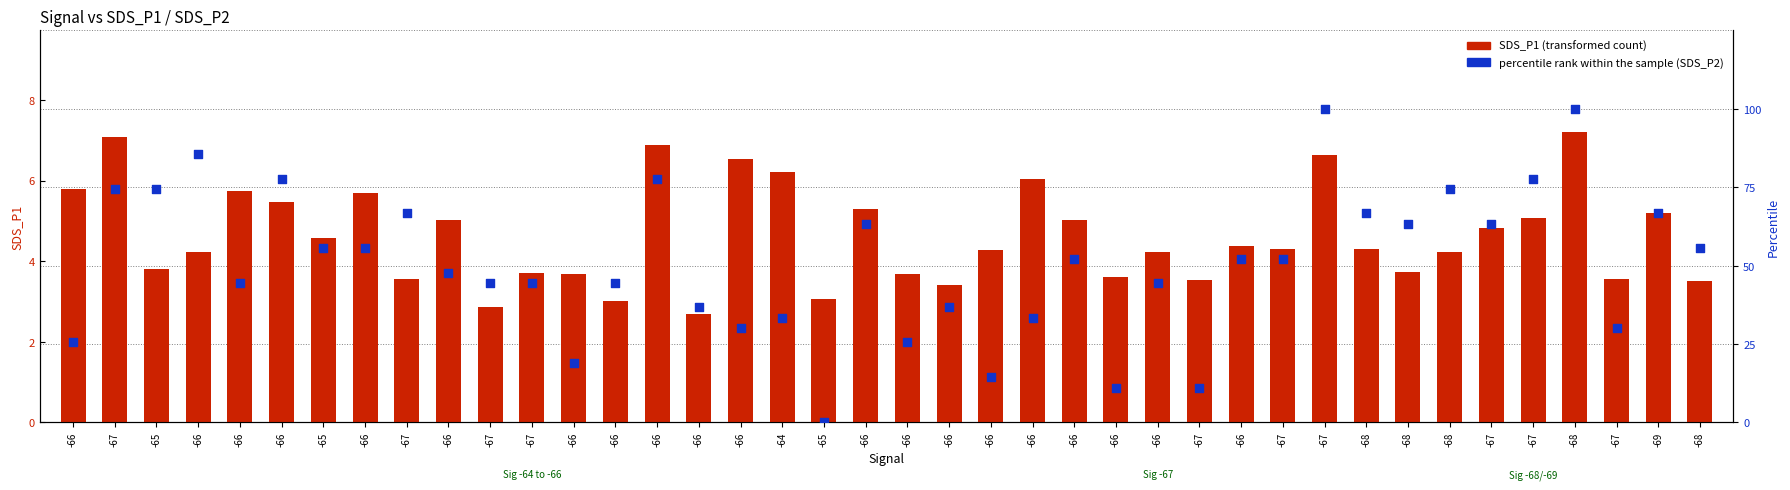

What are all the series names shown in the legend?

SDS_P1 (transformed count), percentile rank within the sample (SDS_P2)